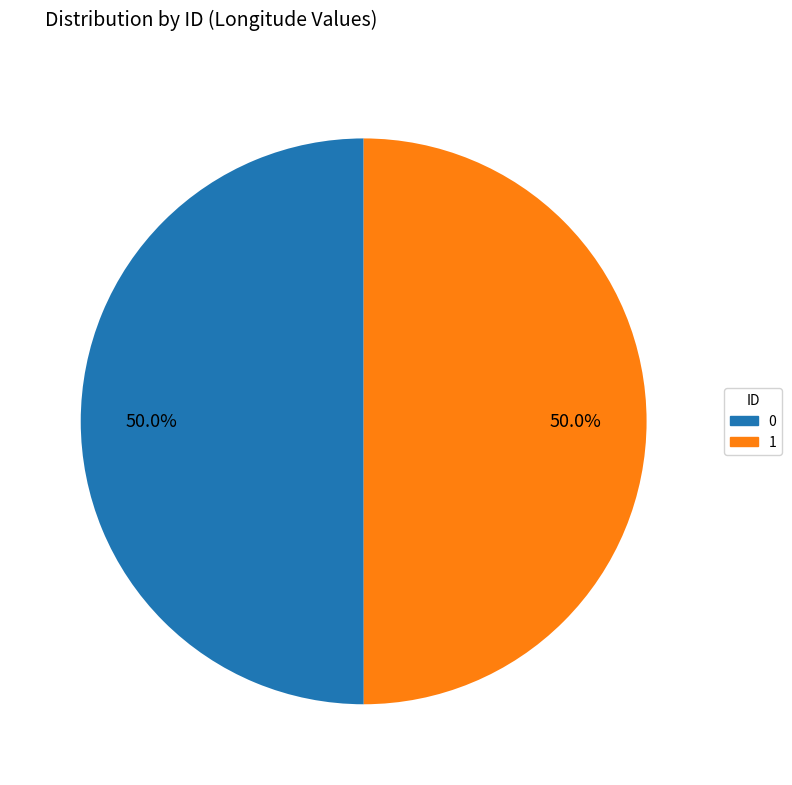

True or false: 0 accounts for 44% of the total.

False